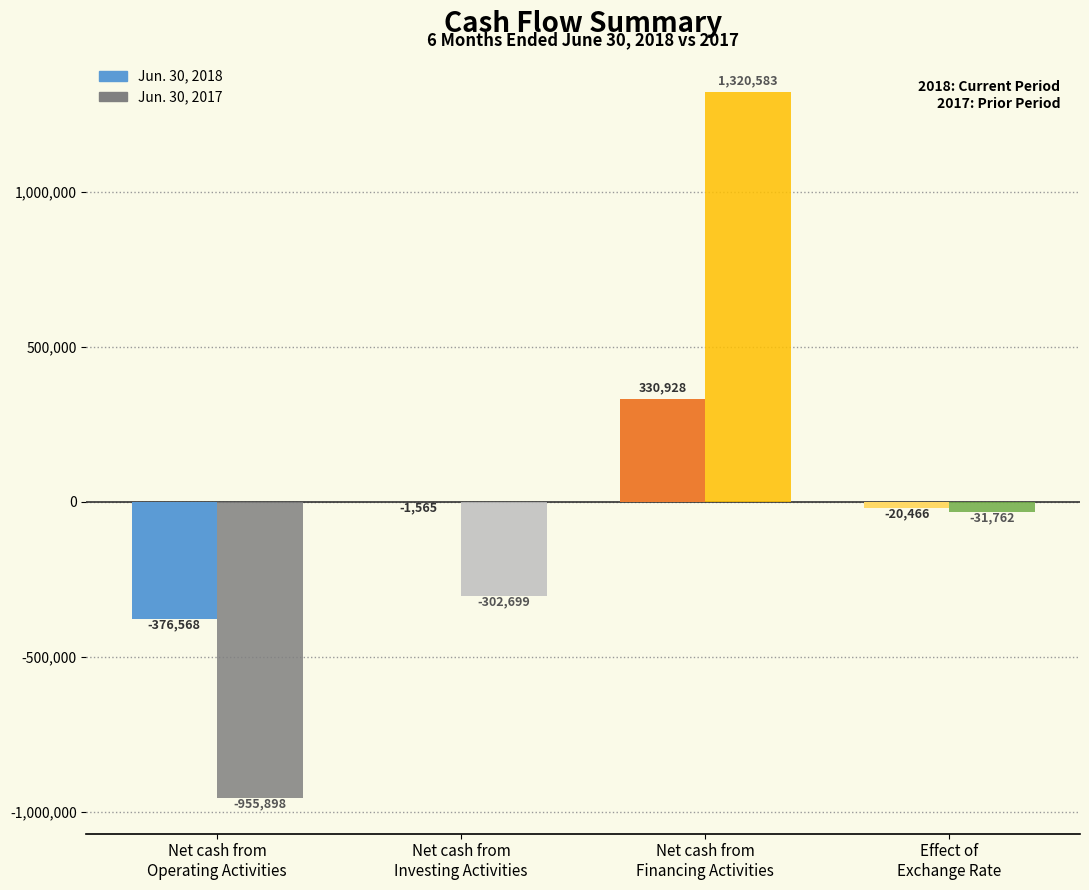

How many data points in Jun. 30, 2017 are above -31762?

1